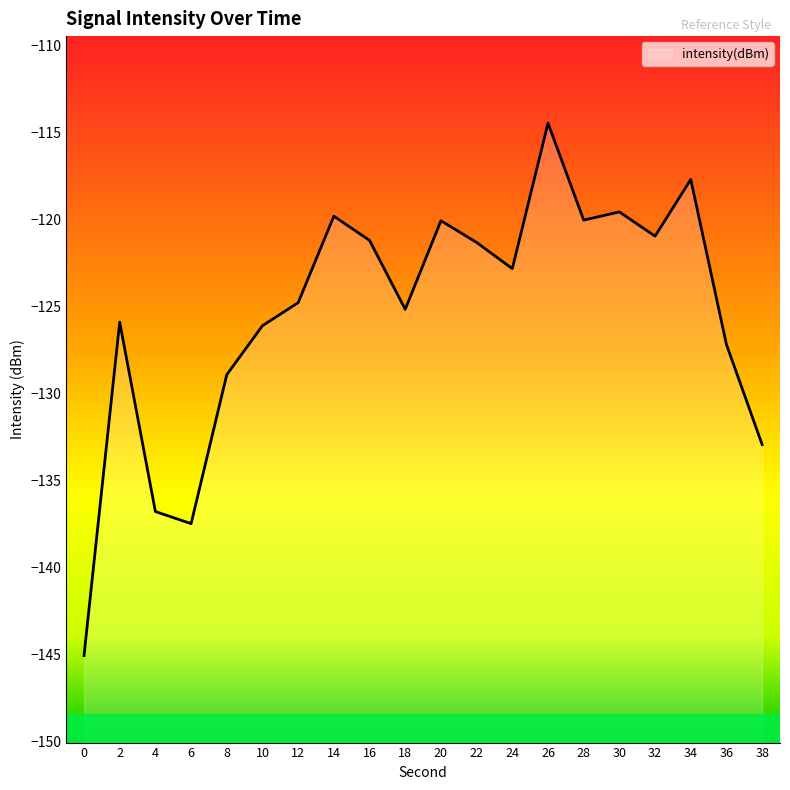

At which label does the data first exceed -122?

14